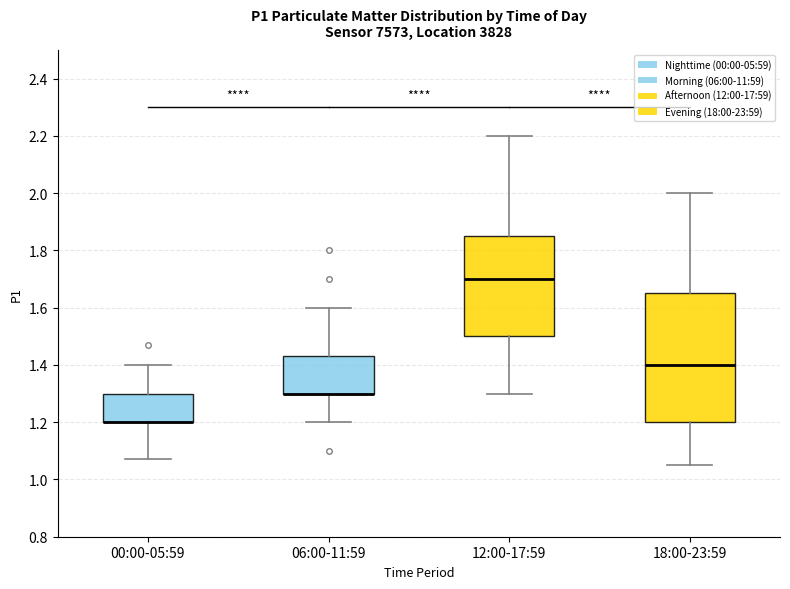

Reading left to right, read every box against the y-axis: the position of its median line, the range the box covers, and the ends of its whiskers. The values are not printed on the chart, so give them approximately, as read against the axis.

00:00-05:59: median 1.20 (drawn on the box's lower edge), box 1.20 to 1.30, whiskers 1.08 to 1.40
06:00-11:59: median 1.30 (drawn on the box's lower edge), box 1.30 to 1.44, whiskers 1.20 to 1.60
12:00-17:59: median 1.70, box 1.50 to 1.86, whiskers 1.30 to 2.20
18:00-23:59: median 1.40, box 1.20 to 1.66, whiskers 1.06 to 2.00